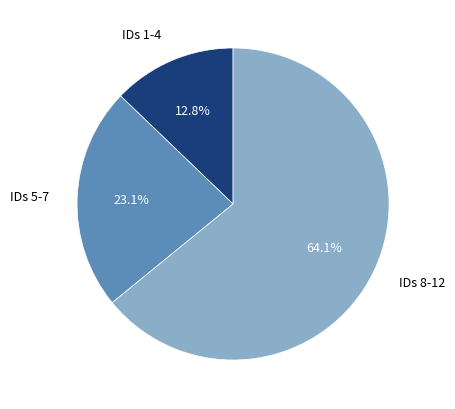

Approximately how many times larger is the value at IDs 8-12 compared to IDs 1-4?

5.0